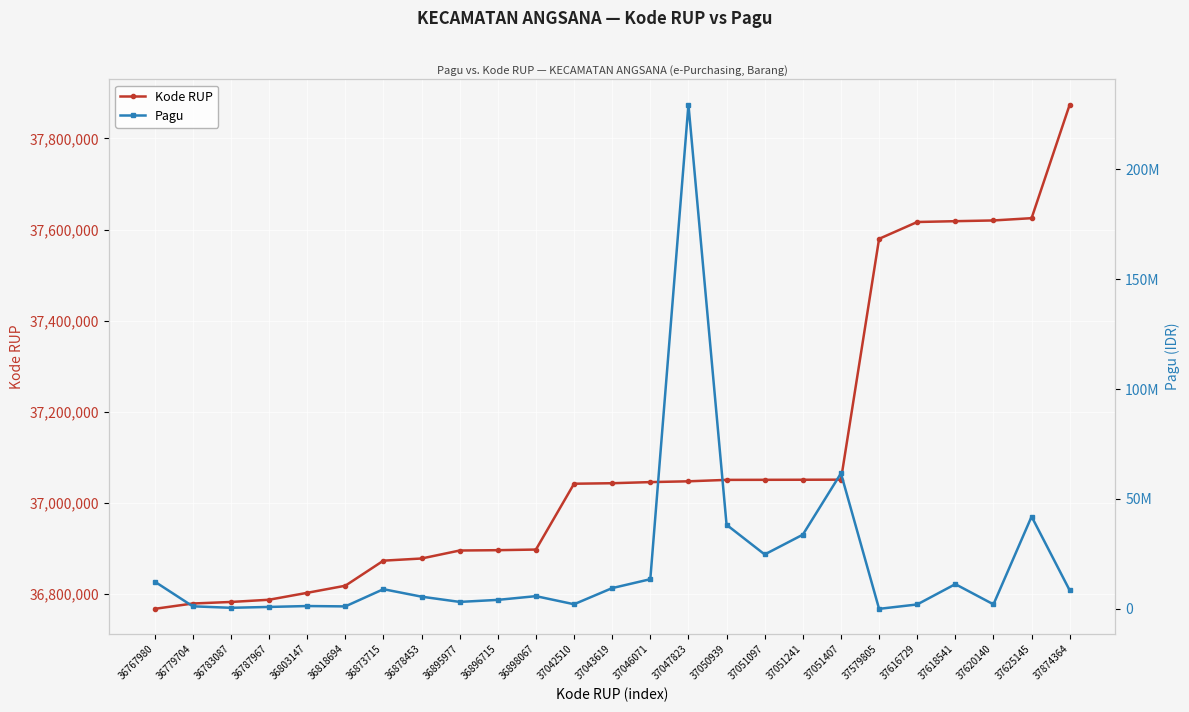

Between which two adjacent categories do Kode RUP and Pagu first intersect?

37046071 and 37047823